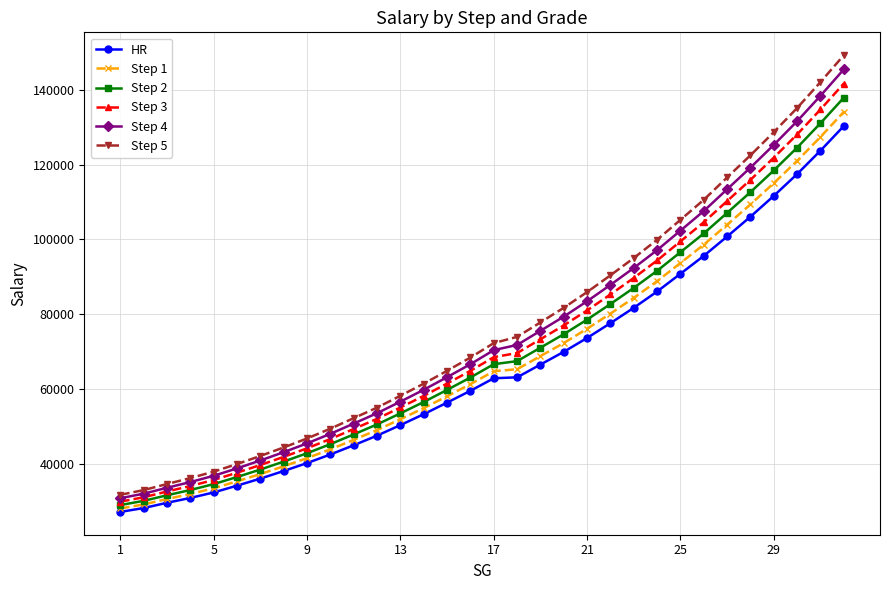

True or false: Step 4 and HR intersect in this chart.

False